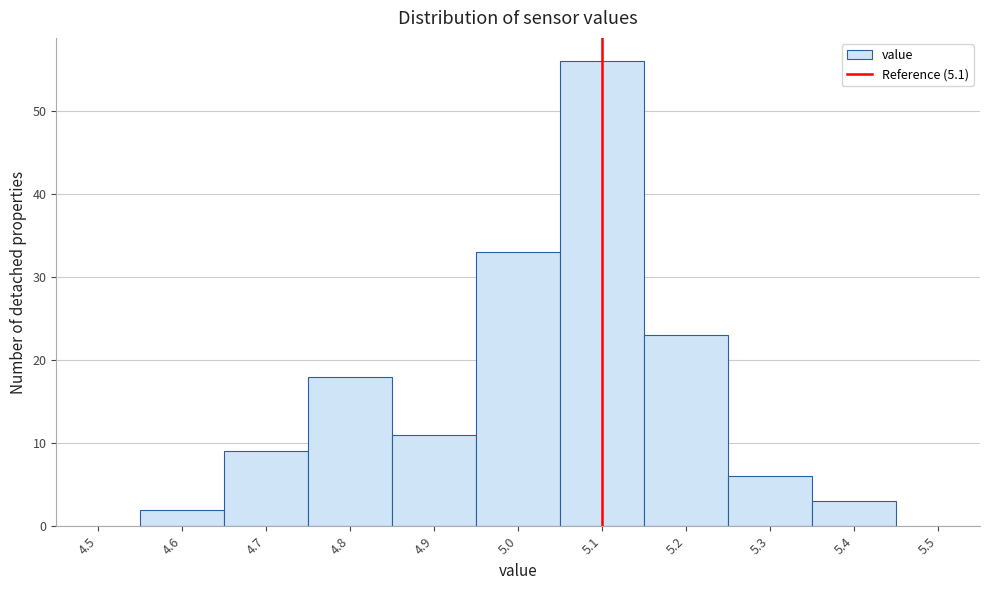

How tall is the bar that spans 5.15 to 5.25 on the x-axis? The values are not printed on the chart, so give them approximately, as read against the axis.

23